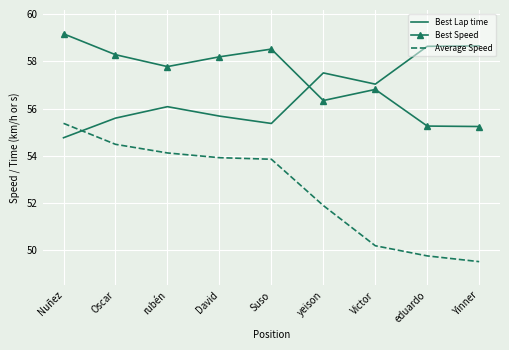

What value does the Average Speed series have at yeison?

51.9